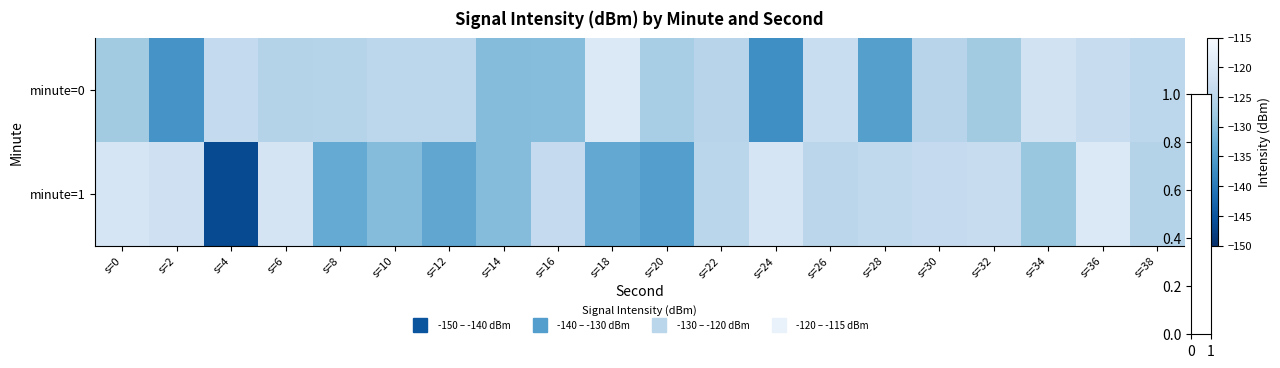

Which series has the largest total across all categories?

minute=0